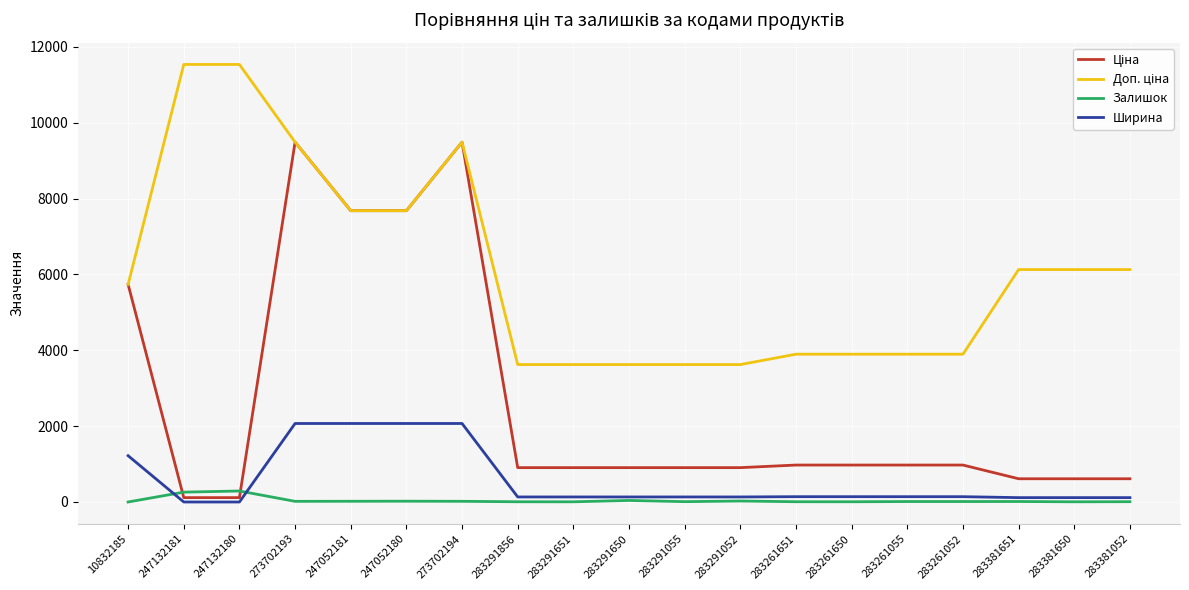

At how many categories does at least one series exceed 6662?

6